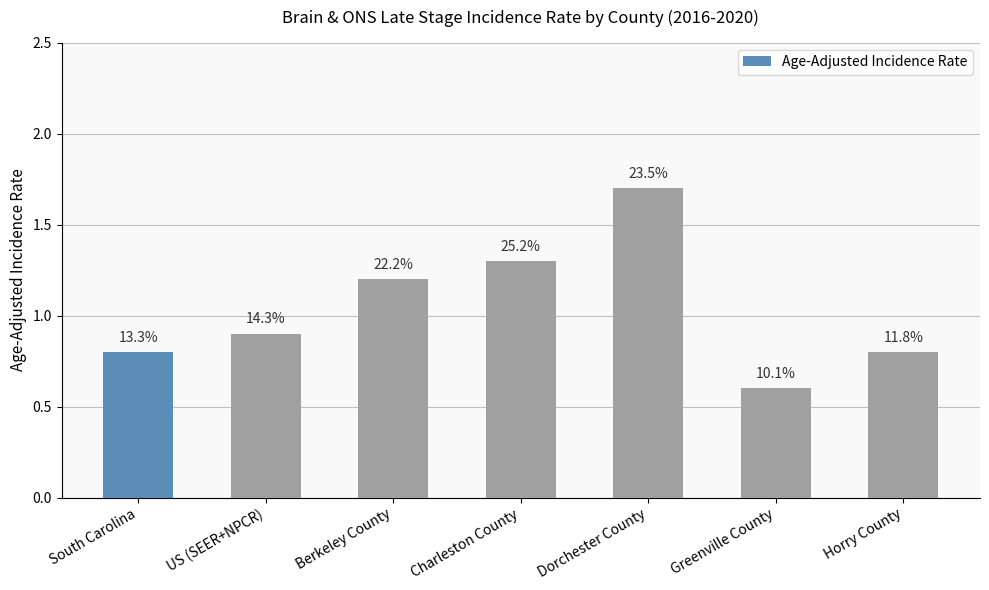

Are the bars horizontal?

No